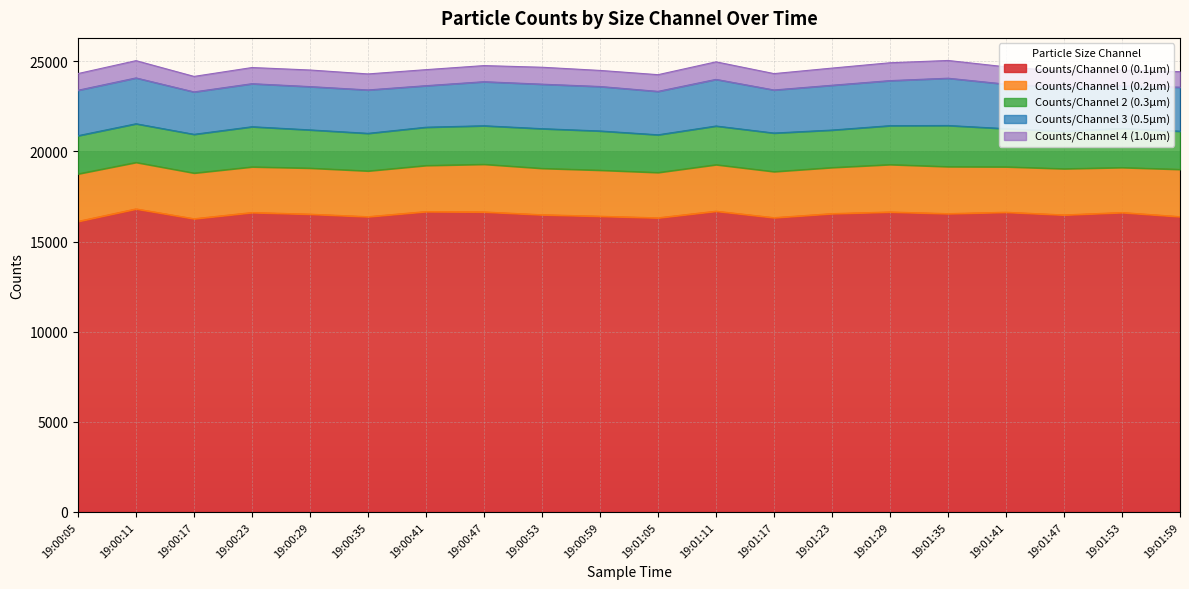

How many lines are shown in the chart?

5